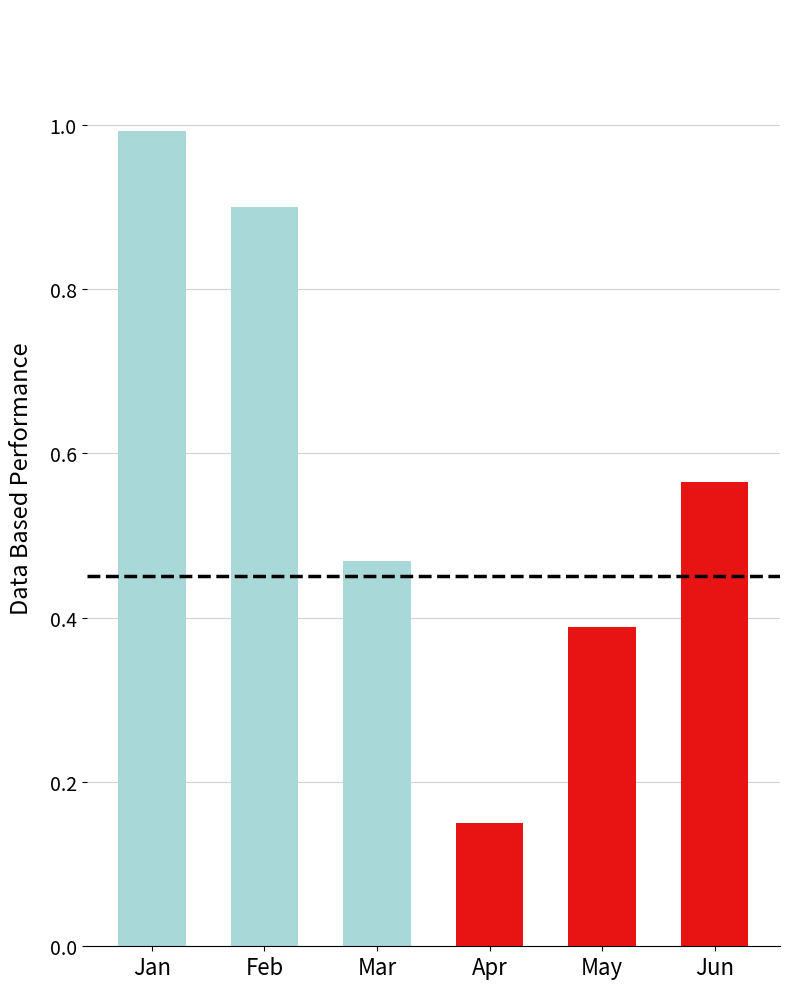

What is the difference between the maximum and second lowest values in the Apr–Jun series?

0.2